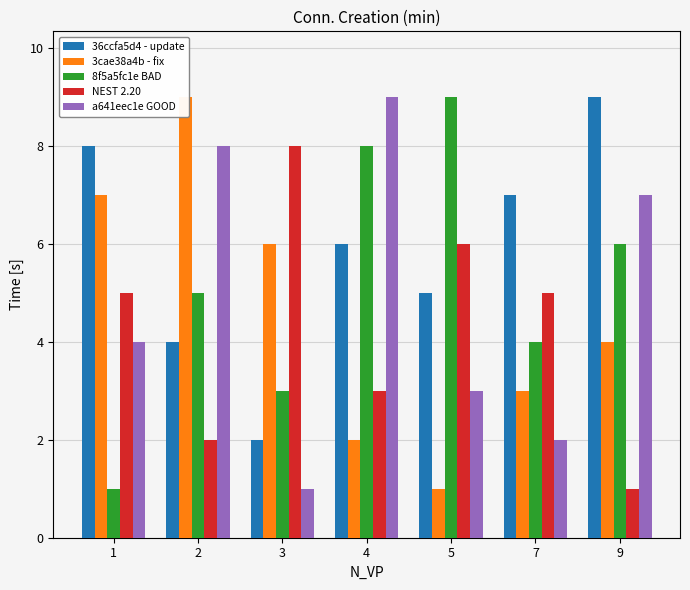

At 9, list the series in order from smallest to largest.

NEST 2.20, 3cae38a4b - fix, 8f5a5fc1e BAD, a641eec1e GOOD, 36ccfa5d4 - update